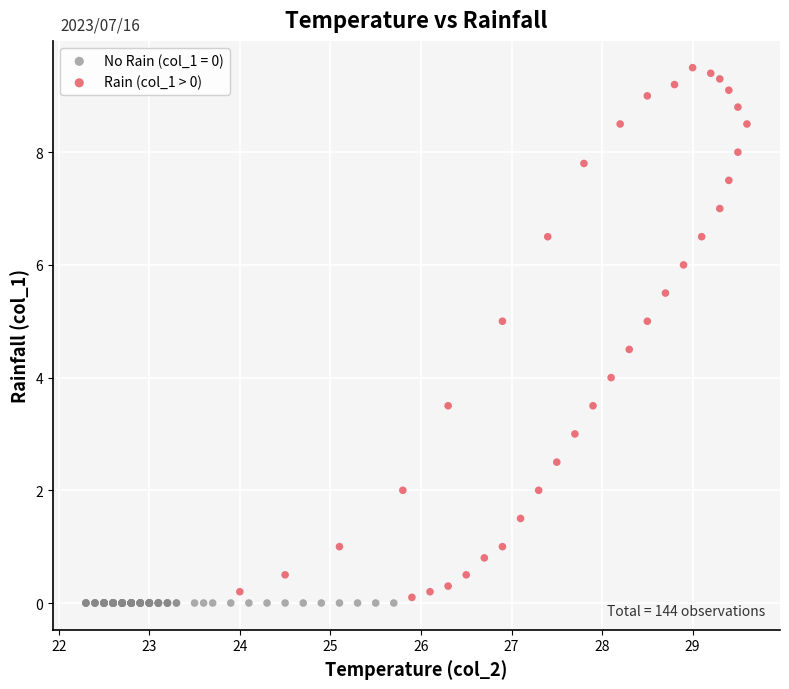

Which series reaches the maximum Y coordinate?

Rain (col_1 > 0)